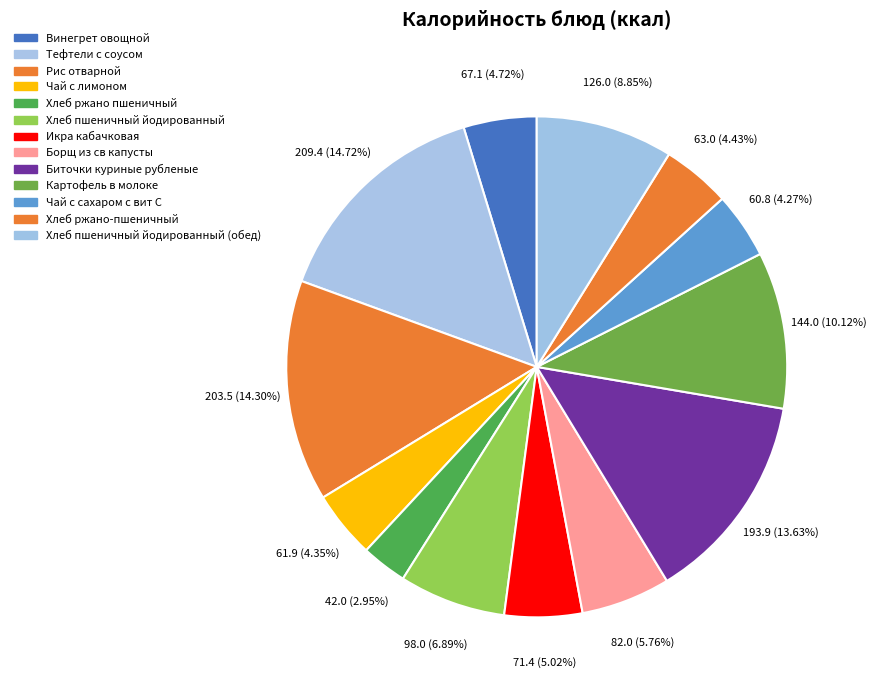

Rank the categories by value from highest to lowest.

Тефтели с соусом, Рис отварной, Биточки куриные рубленые, Картофель в молоке, Хлеб пшеничный йодированный (обед), Хлеб пшеничный йодированный, Борщ из св капусты, Икра кабачковая, Винегрет овощной, Хлеб ржано-пшеничный, Чай с лимоном, Чай с сахаром с вит С, Хлеб ржано пшеничный